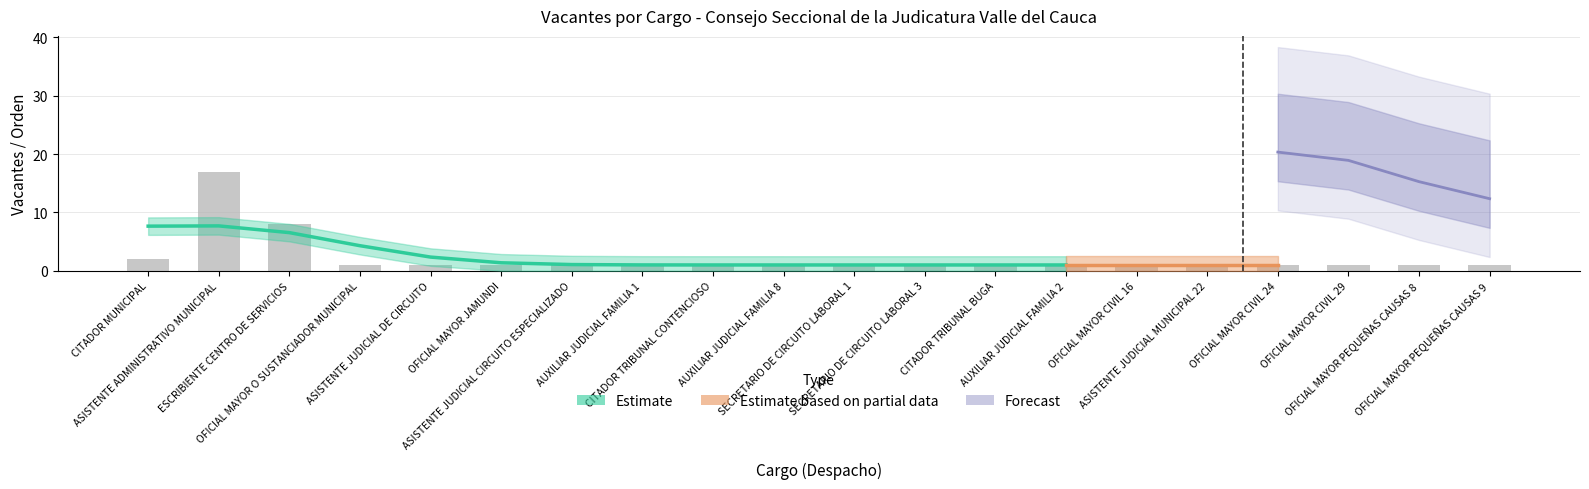

What position from the left is OFICIAL MAYOR JAMUNDI?

6